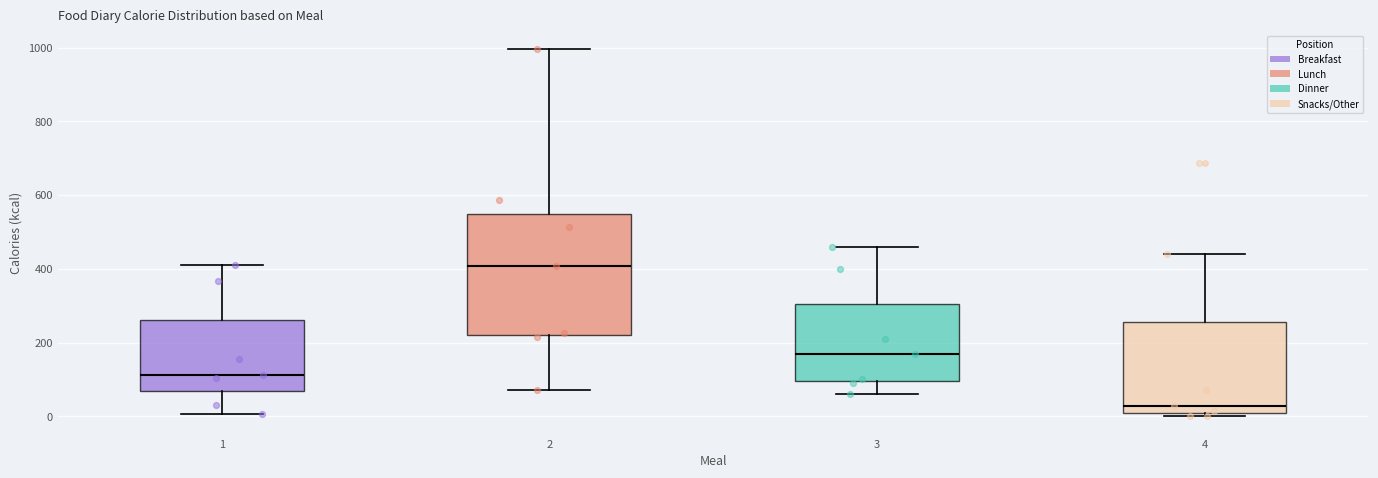

Where does the upper whisker of the box at x = 4 end on the y-axis? The values are not printed on the chart, so give them approximately, as read against the axis.

440